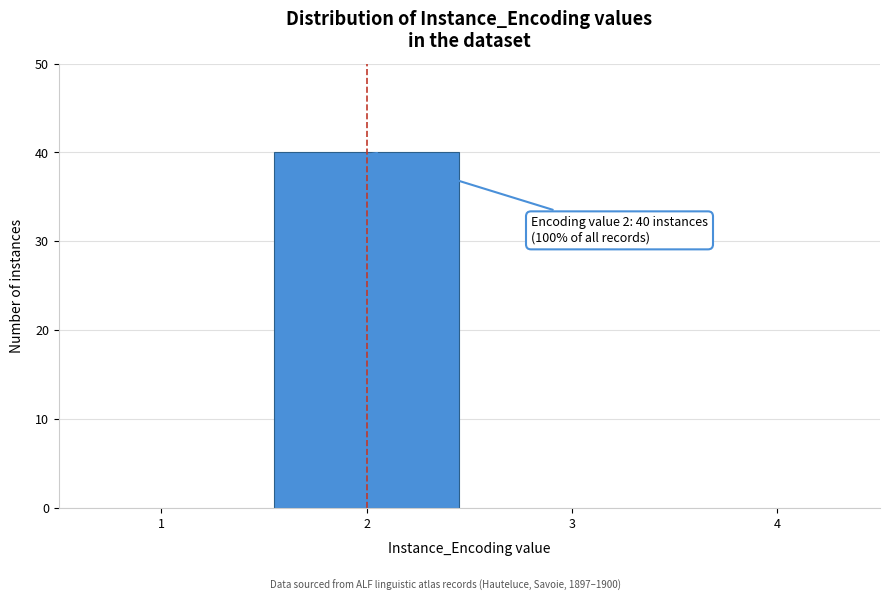

Which range on the x-axis has the tallest bar?

1.5 to 2.5